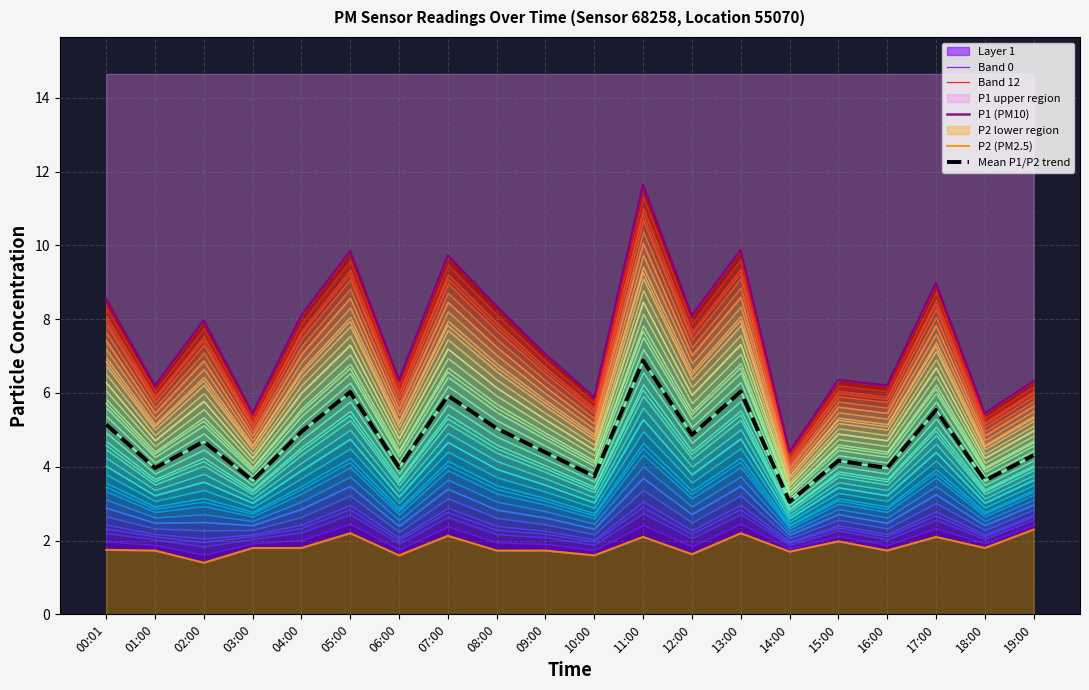

What is the smallest value displayed?

1.4